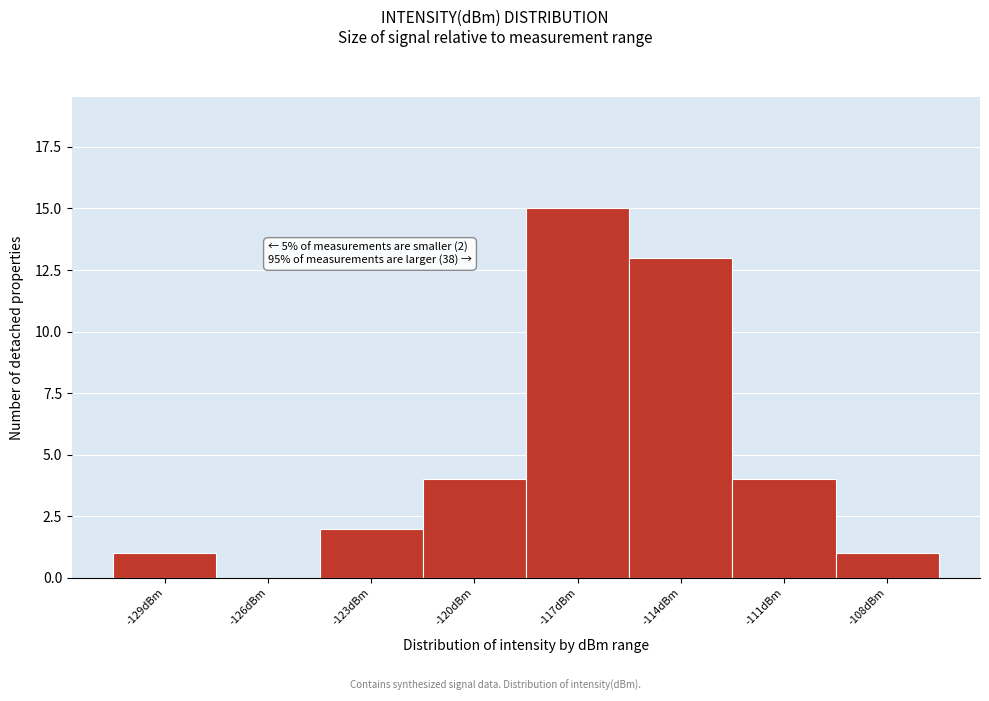

Reading right to left, extract all data points from this chart.

-108dBm=1	-111dBm=4	-114dBm=13	-117dBm=15	-120dBm=4	-123dBm=2	-126dBm=0	-129dBm=1